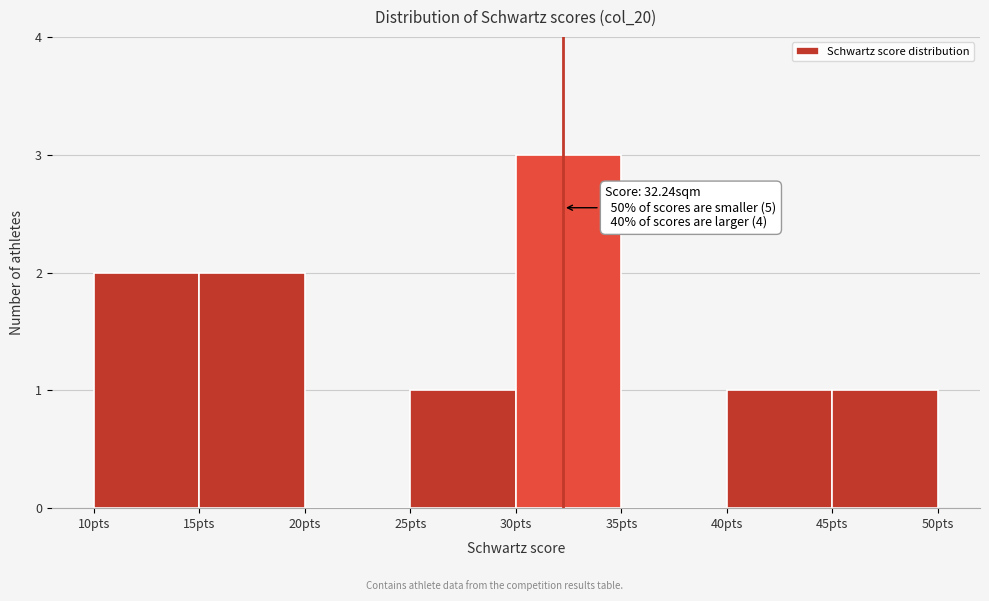

Which range on the x-axis has the tallest bar?

30 to 35